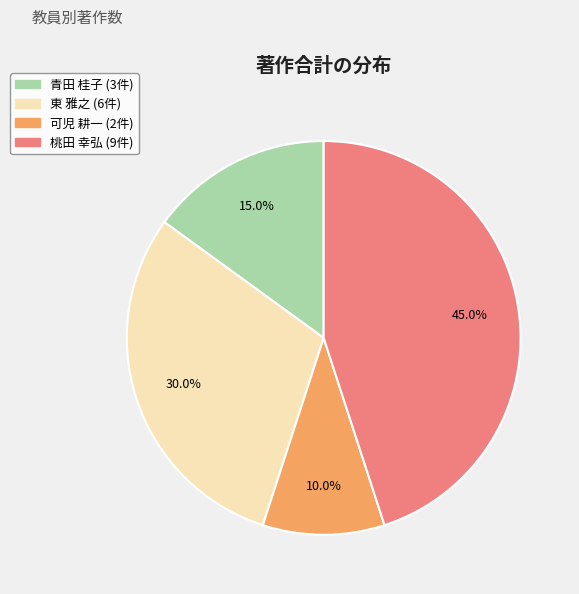

Is there a majority slice in this chart?

No